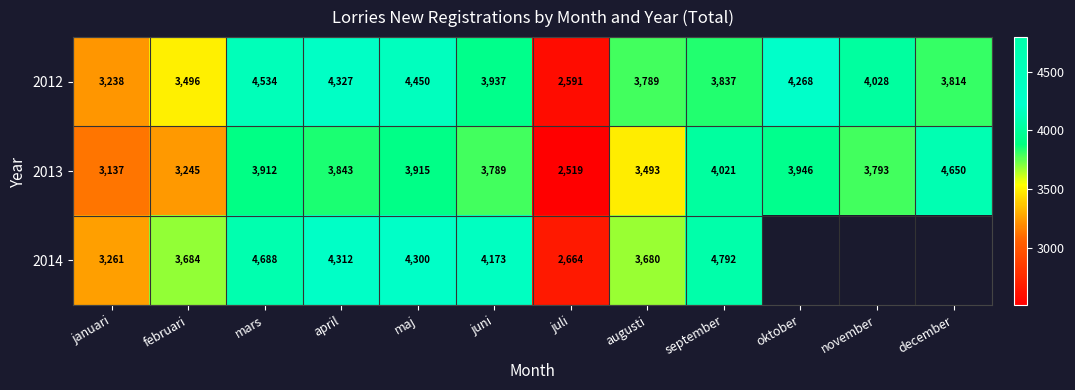

Which category has the lowest value across all series?

juli